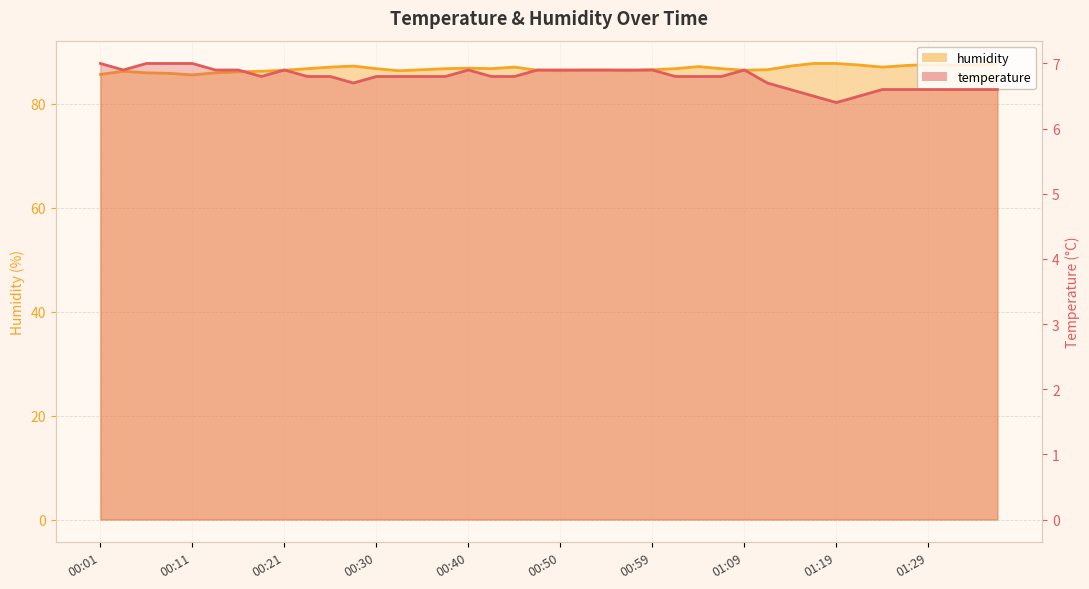

At which category does temperature reach its first local peak?

00:21